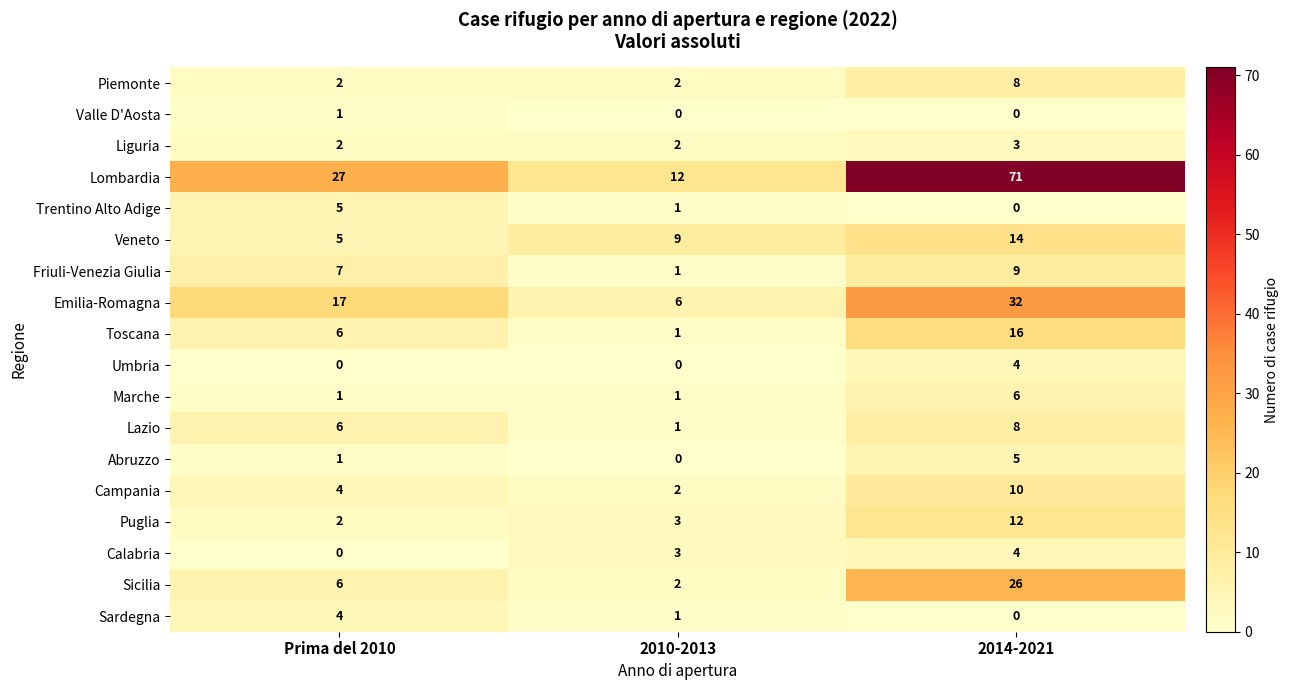

Is the value of Piemonte at 2014-2021 greater than the value of Veneto at Prima del 2010?

Yes